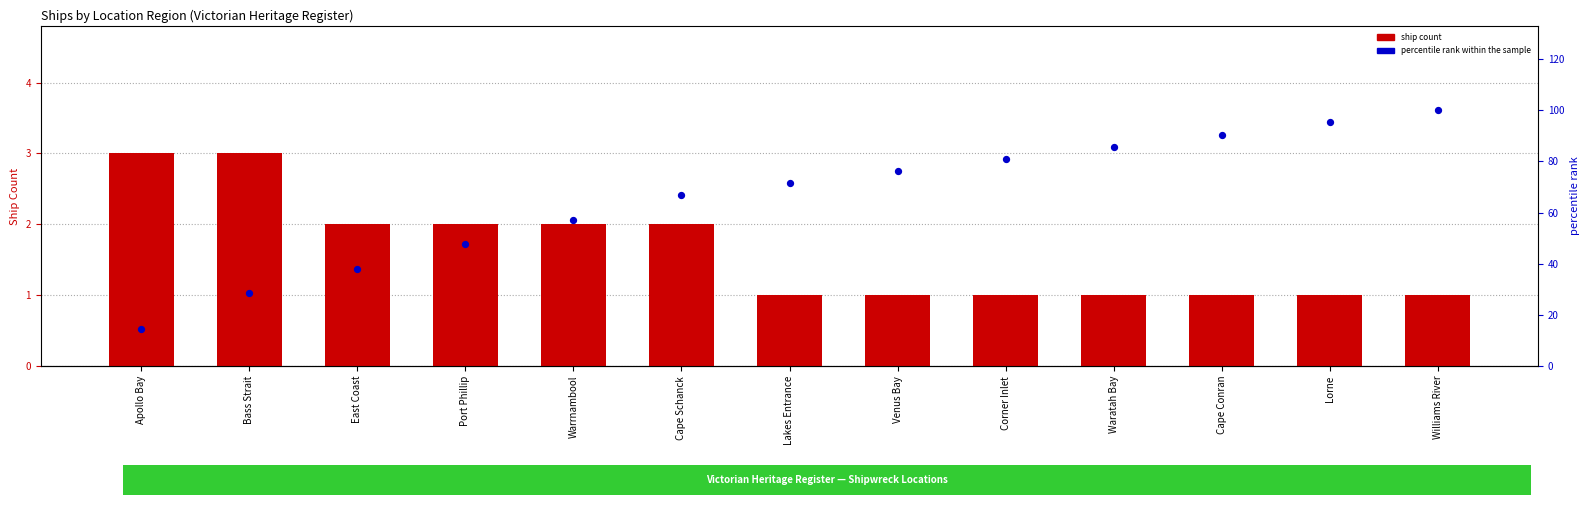

What are all the series names shown in the legend?

ship count, percentile rank within the sample